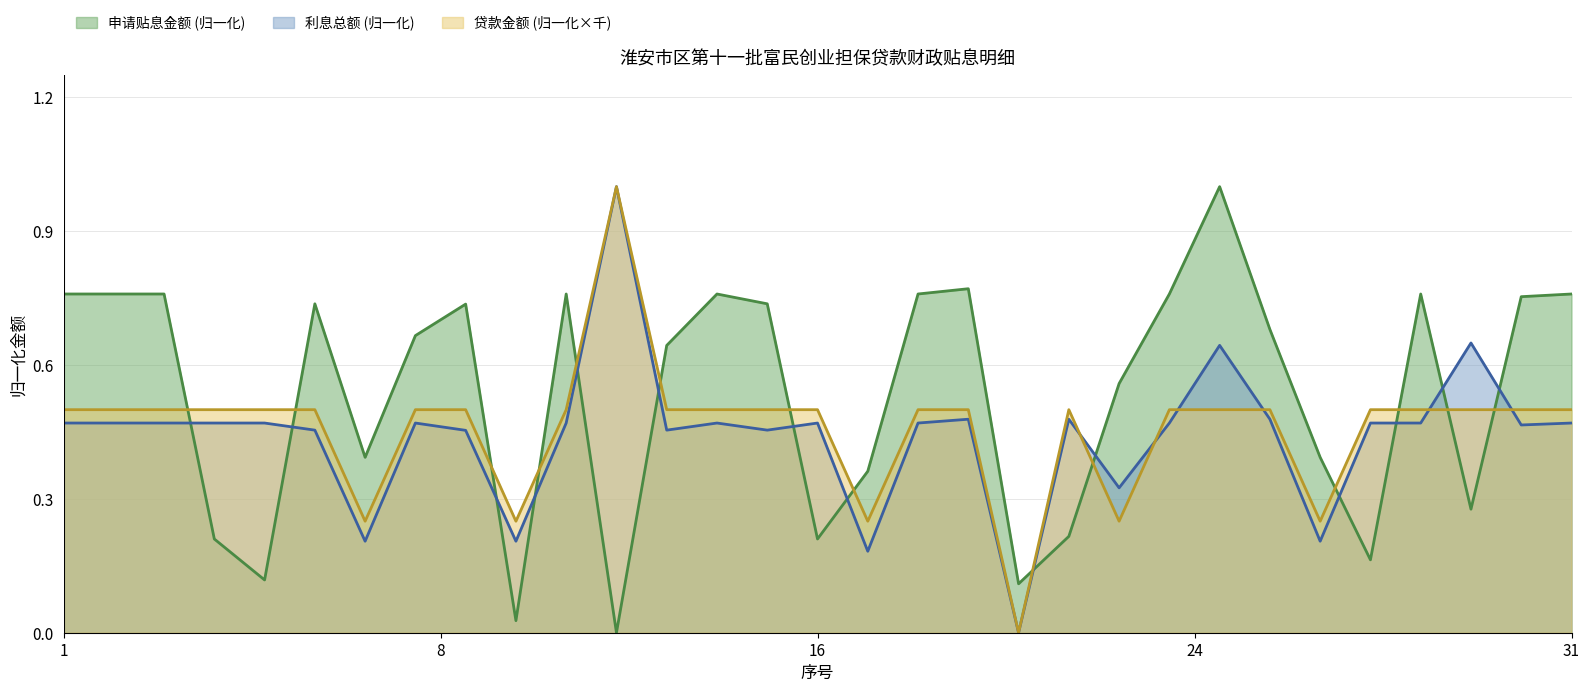

How many times do 贷款金额 (归一化×千) and 申请贴息金额 (归一化) cross each other?

14